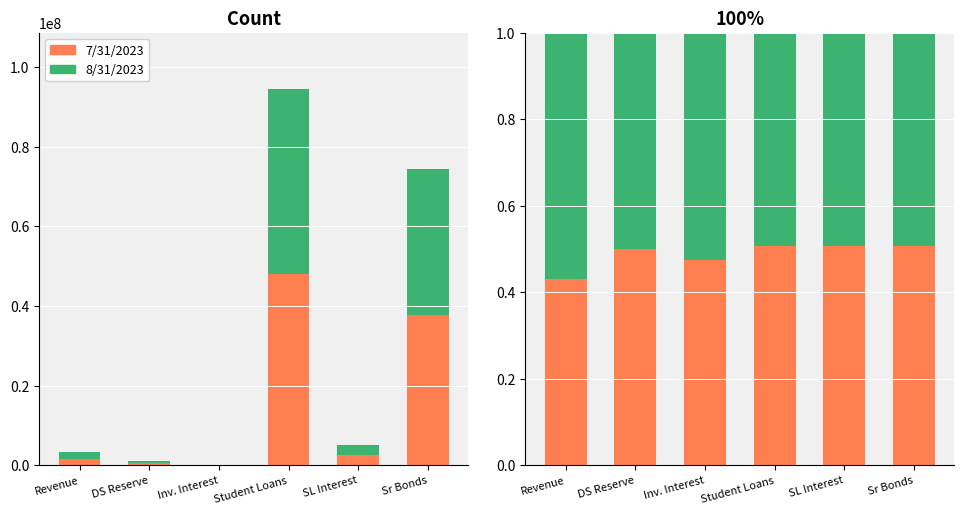

Reading left to right, what are all the values shown in this chart?

7/31/2023: Revenue=0.4	DS Reserve=0.5	Inv. Interest=0.5	Student Loans=0.5	SL Interest=0.5	Sr Bonds=0.5
8/31/2023: Revenue=0.6	DS Reserve=0.5	Inv. Interest=0.5	Student Loans=0.5	SL Interest=0.5	Sr Bonds=0.5